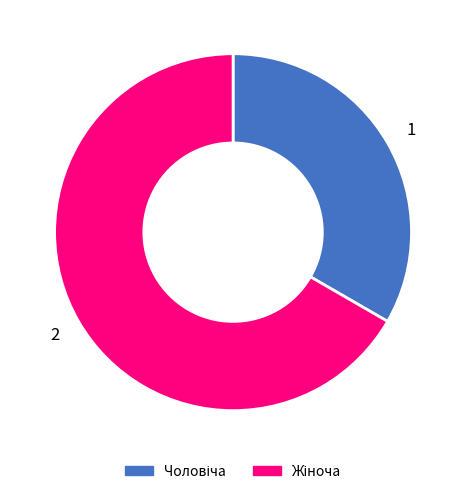

How many segments does this pie chart have?

2